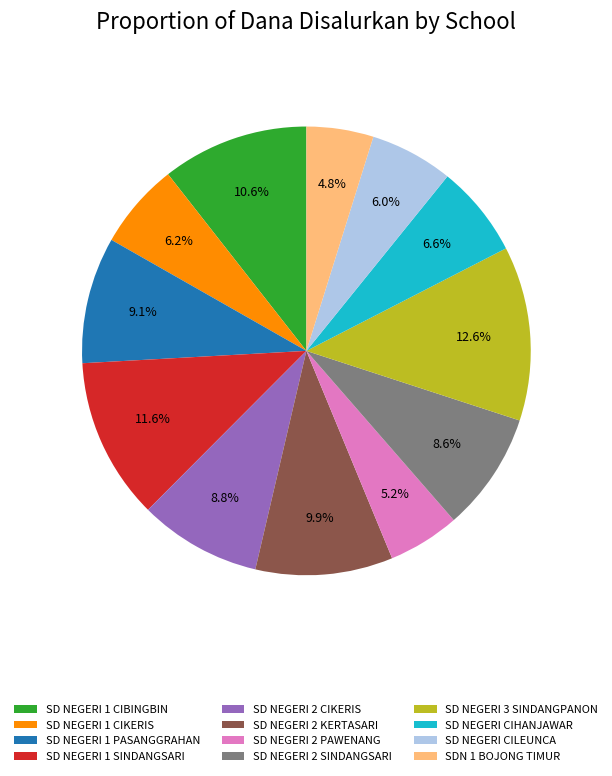

Which category has the biggest portion of the pie?

SD NEGERI 3 SINDANGPANON